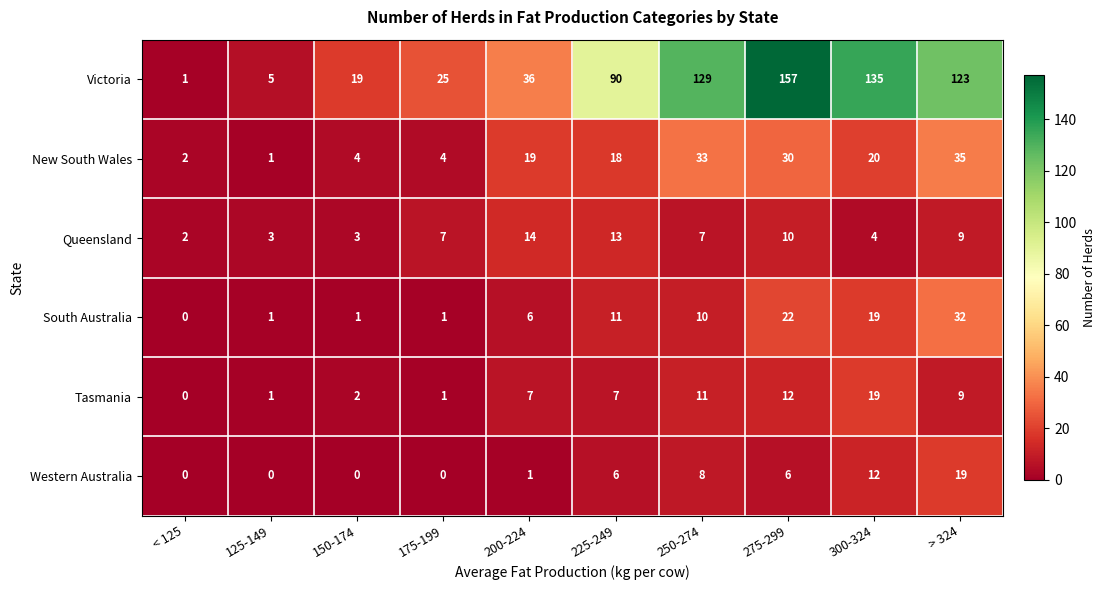

What is the average value of the New South Wales series?

17